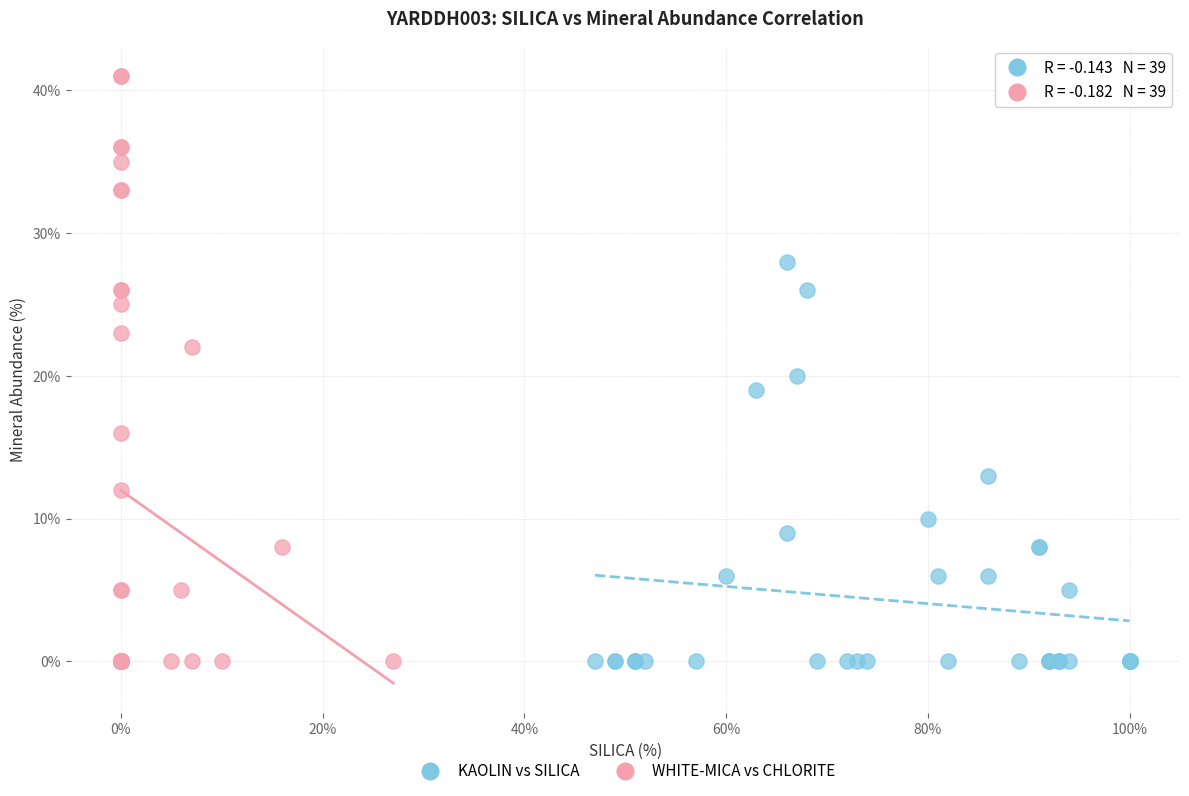

Which series has the widest spread of Y values?

WHITE-MICA vs CHLORITE